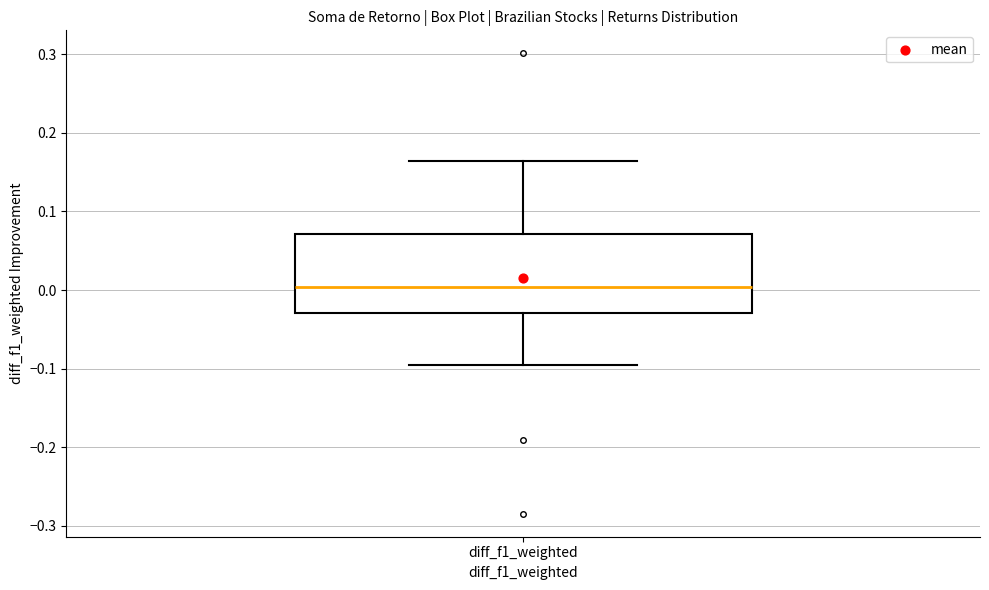

Transcribe this box plot: give where the median line is, the range the box spans, and where the two whiskers end, as read against the y-axis. The values are not printed on the chart, so give them approximately, as read against the axis.

median 0.00, box -0.03 to 0.07, whiskers -0.10 to 0.16